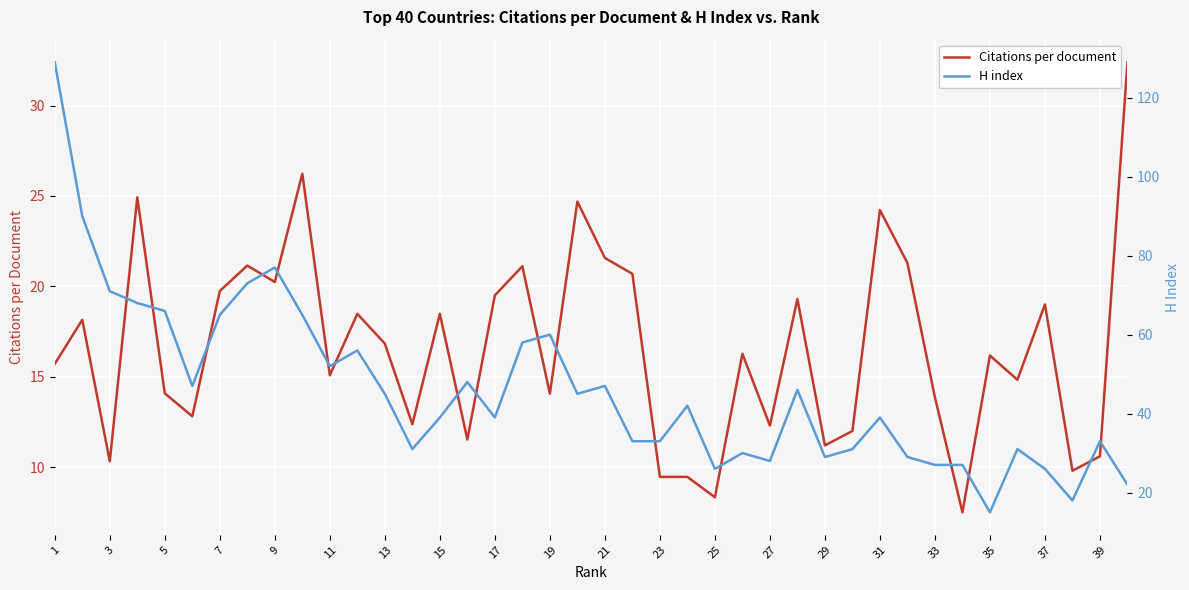

True or false: H index and Citations per document cross at least once.

True